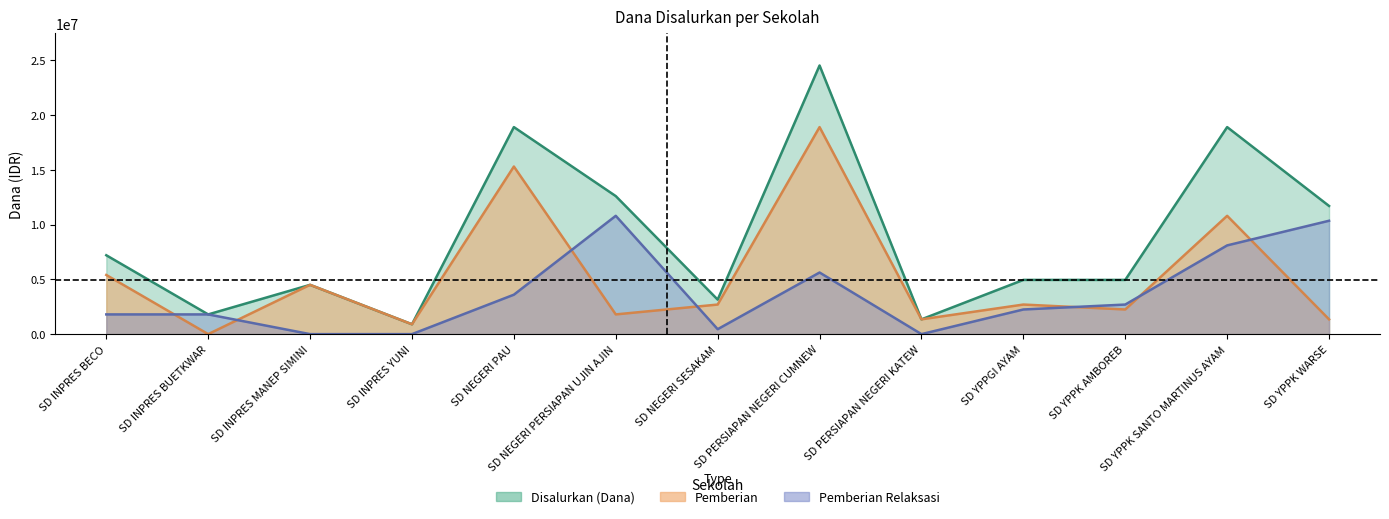

How many data points does each series have?

13